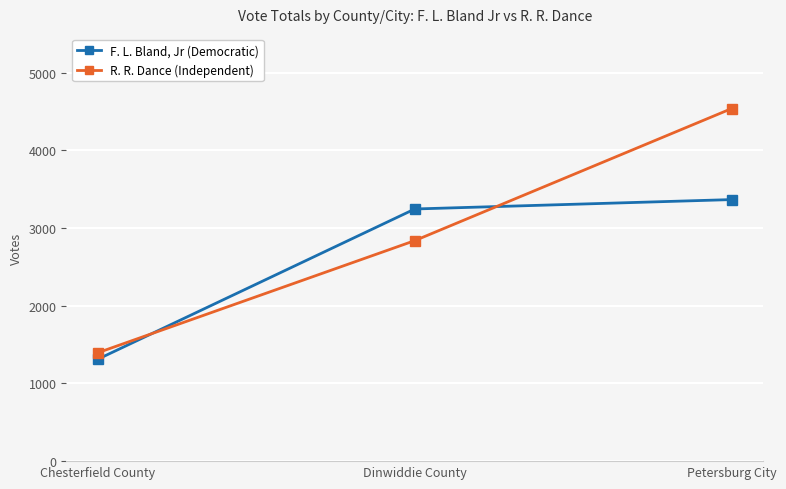

What are all the series names shown in the legend?

F. L. Bland, Jr (Democratic), R. R. Dance (Independent)